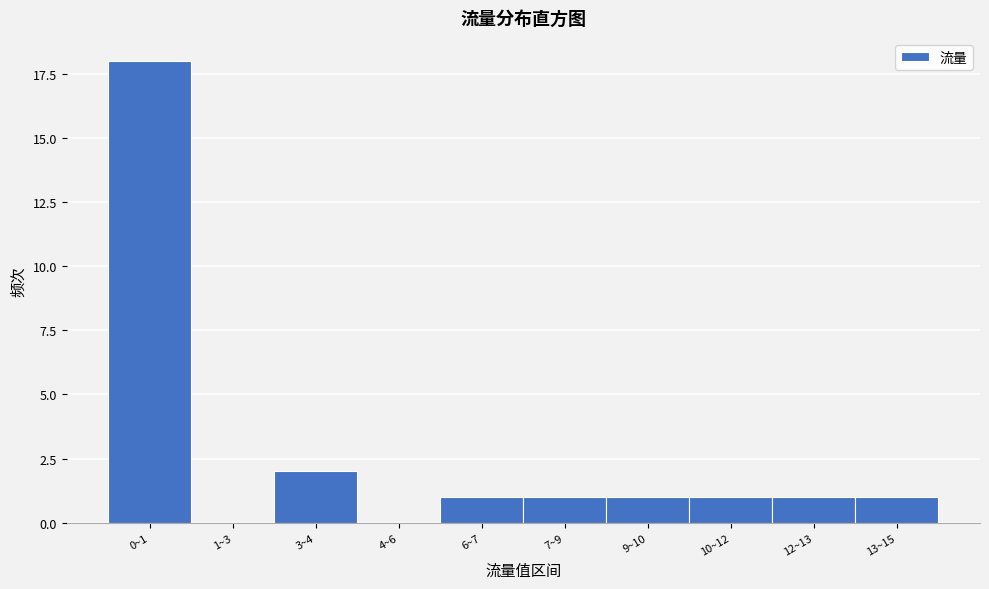

Reading right to left, extract all data points from this chart.

13~15=1	12~13=1	10~12=1	9~10=1	7~9=1	6~7=1	4~6=0	3~4=2	1~3=0	0~1=18